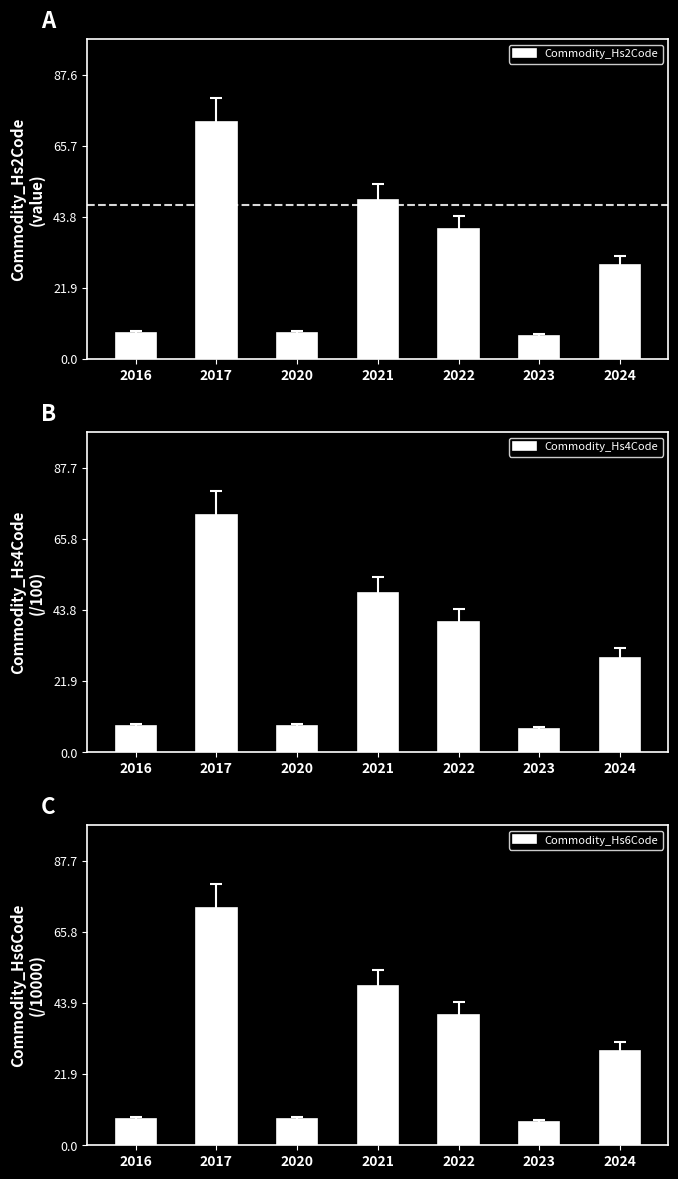

Which series has the widest spread of values?

Commodity_Hs6Code